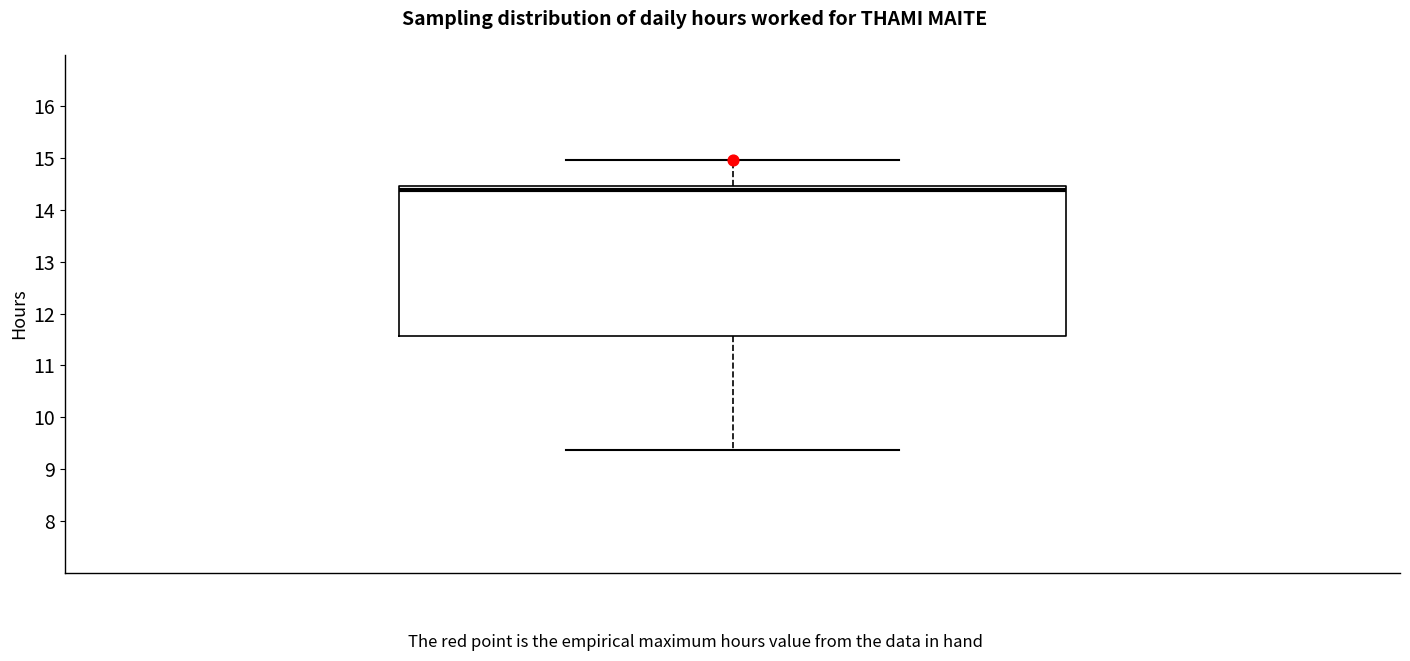

Transcribe this box plot: give where the median line is, the range the box spans, and where the two whiskers end, as read against the y-axis. The values are not printed on the chart, so give them approximately, as read against the axis.

median 14.4, box 11.6 to 14.5, whiskers 9.4 to 15.0